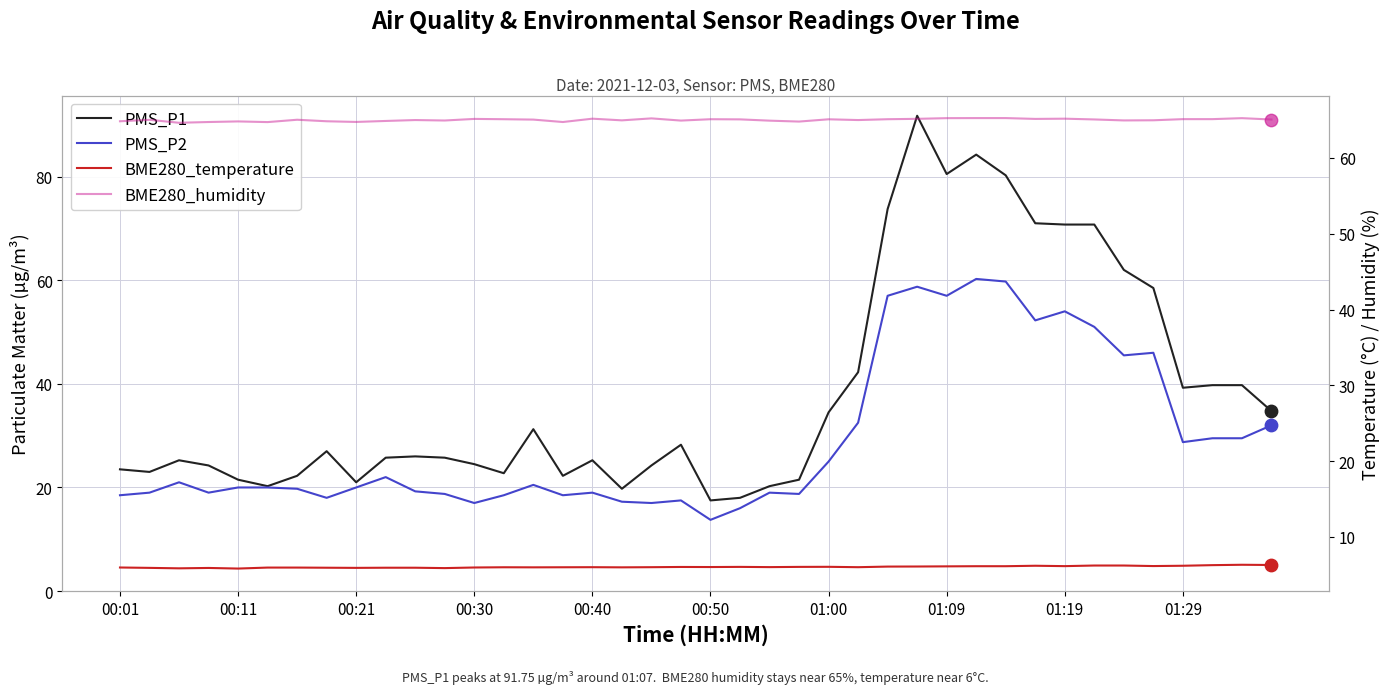

Which series reaches the minimum Y coordinate?

BME280_temperature